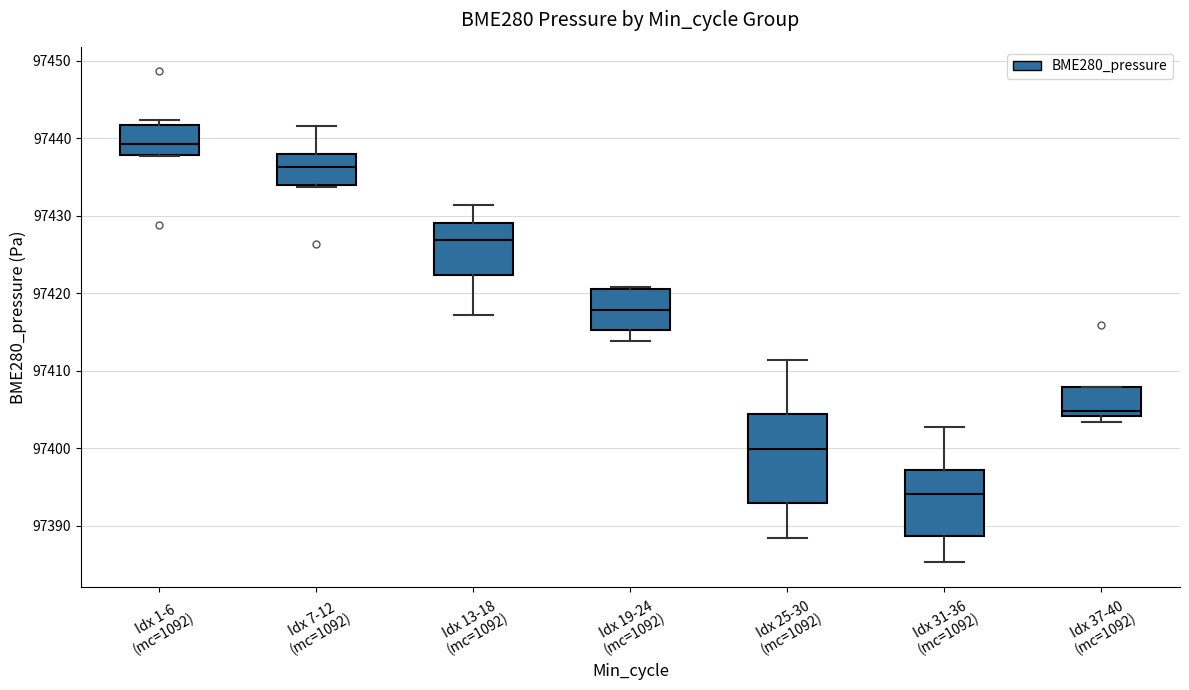

Where is the upper edge of the box for Idx 31-36 (mc=1092) on the y-axis? The values are not printed on the chart, so give them approximately, as read against the axis.

97397